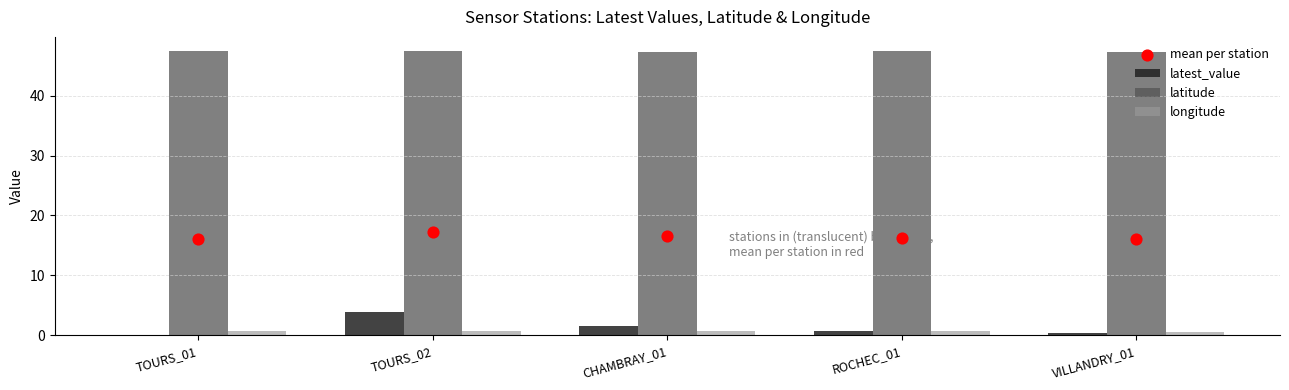

At how many categories does at least one series exceed 7?

5